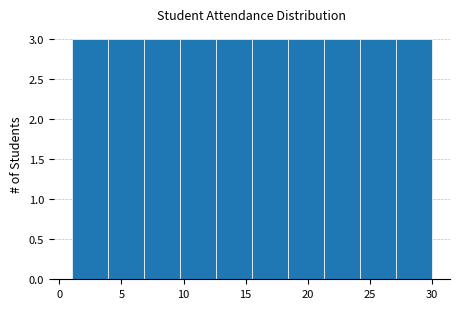

Reading left to right, list every bar in this chart as the range it spans on the x-axis followed by its height. Neither the bar edges nor the heights are printed on the chart, so give them approximately, as read against the axes.

1.0 to 3.9: 3
3.9 to 6.8: 3
6.8 to 9.7: 3
9.7 to 12.6: 3
12.6 to 15.5: 3
15.5 to 18.4: 3
18.4 to 21.3: 3
21.3 to 24.2: 3
24.2 to 27.1: 3
27.1 to 30.0: 3